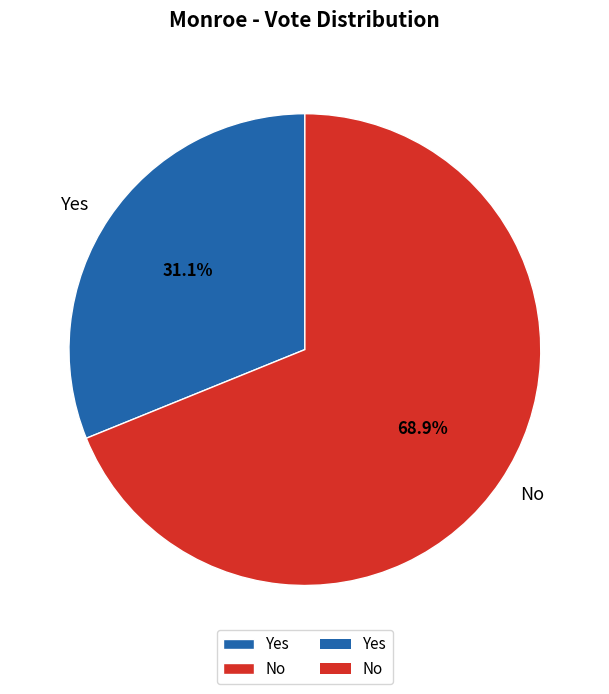

Rank the categories by value from lowest to highest.

Yes, No